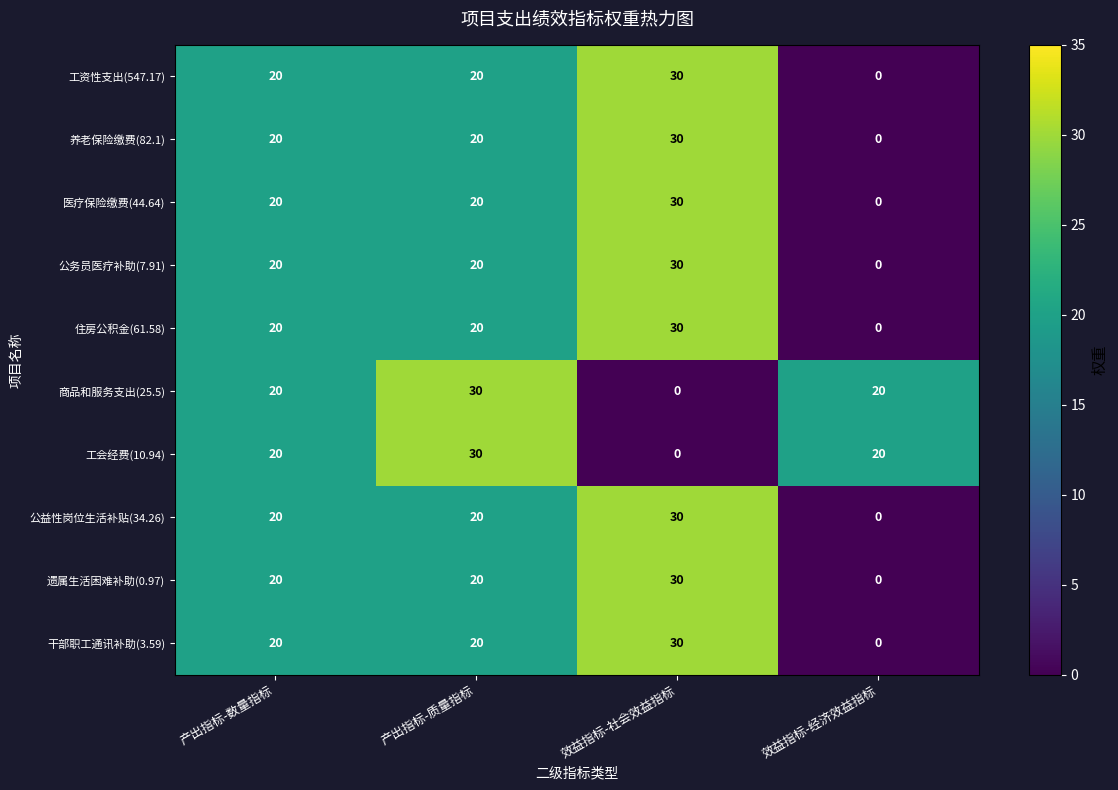

What is the spread (max minus min) of values at 效益指标-经济效益指标?

20